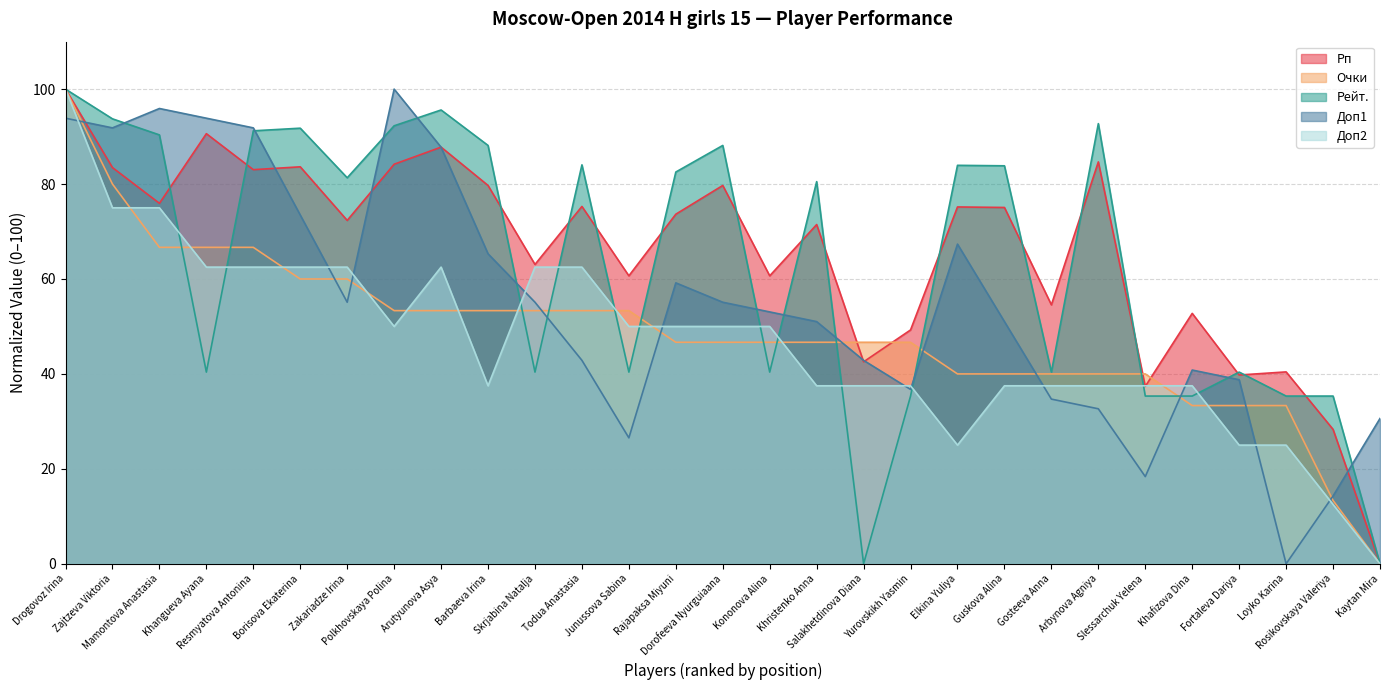

True or false: Рейт. and Доп2 intersect in this chart.

True